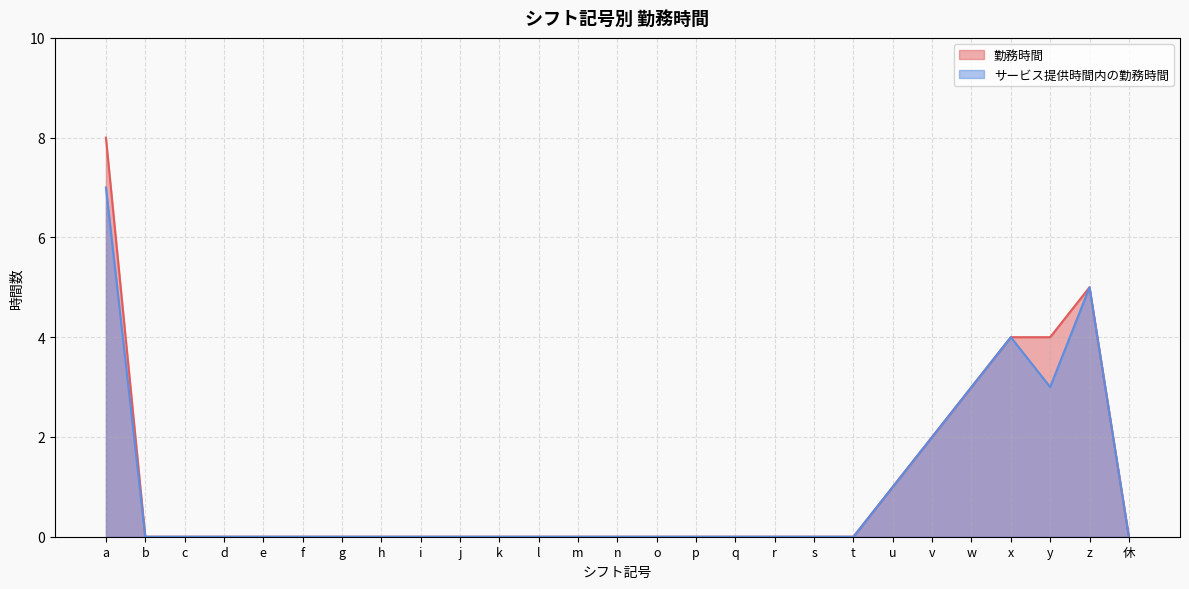

What are all the series names shown in the legend?

勤務時間, サービス提供時間内の勤務時間